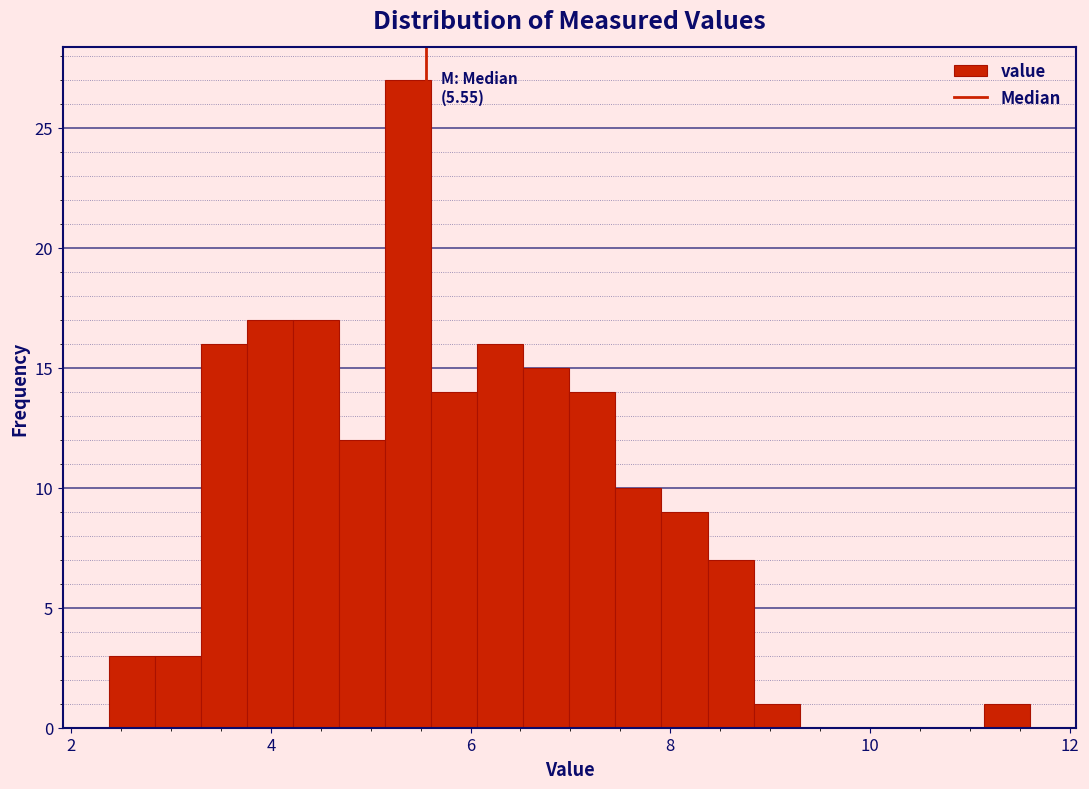

Read against the x-axis, roughly where is the centre of the tallest bar?

5.4